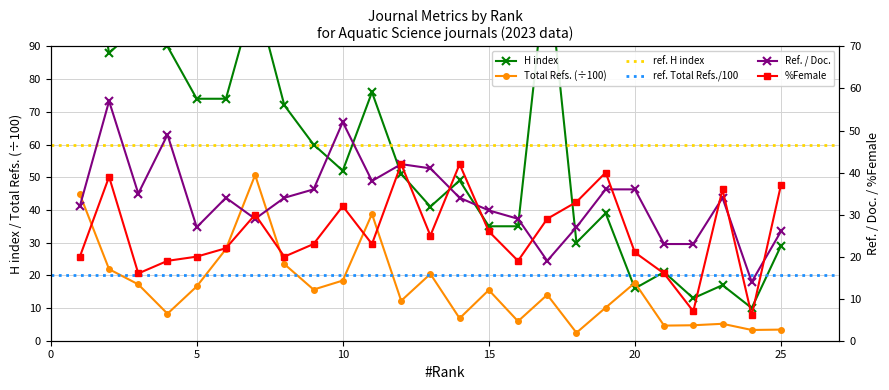

At 2, list the series in order from largest to smallest.

H index, Ref. / Doc., %Female, Total Refs.